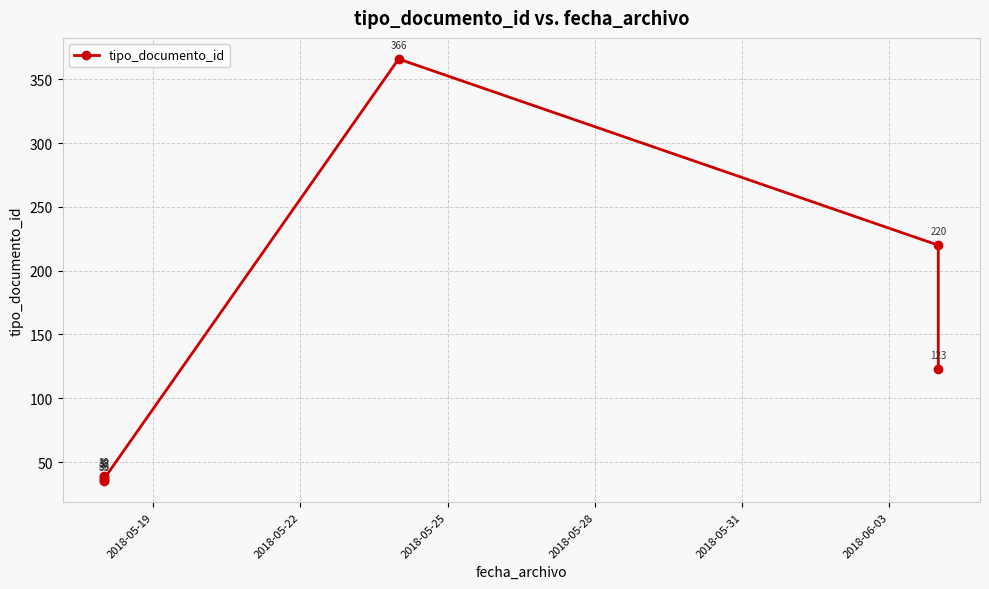

How many points are higher than both their immediate neighbors (excluding endpoints)?

3